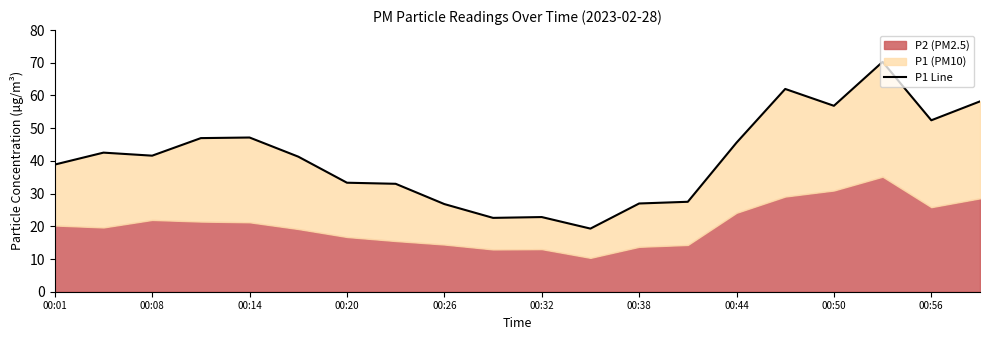

What is the greatest value displayed?

70.3